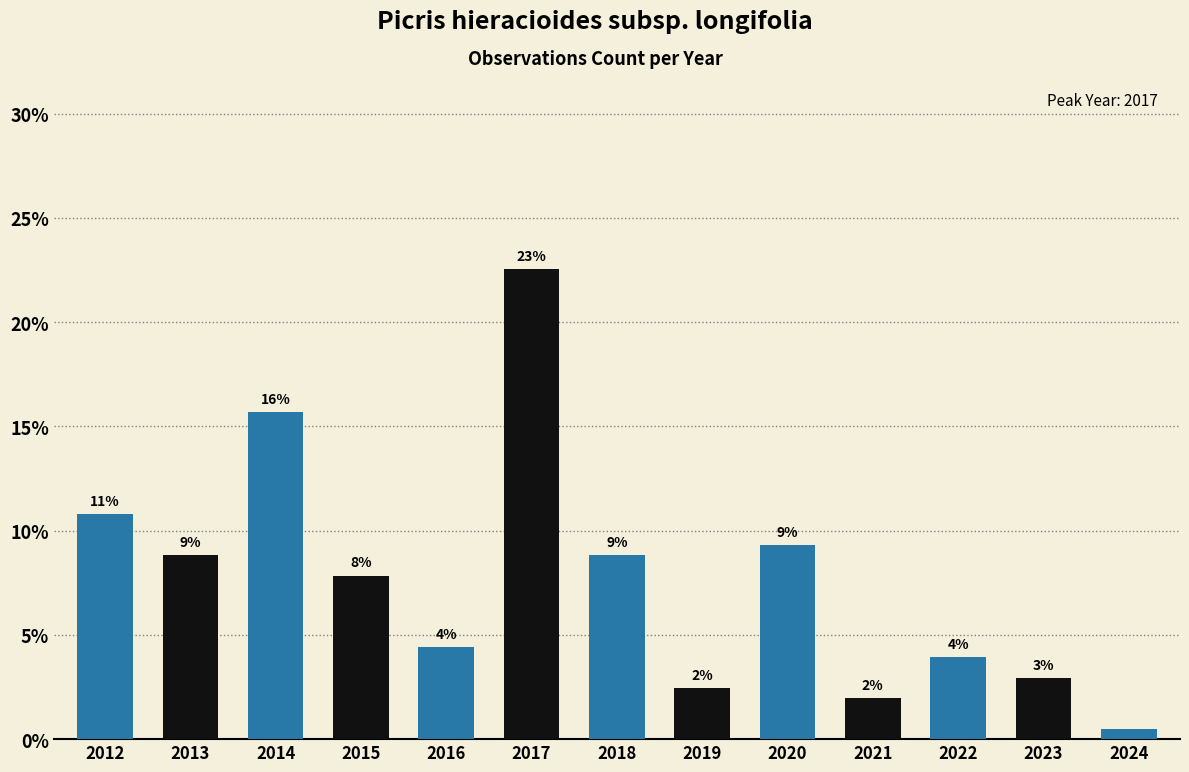

List the labels in order of value, largest first.

2017, 2014, 2012, 2020, 2013, 2018, 2015, 2016, 2022, 2023, 2019, 2021, 2024